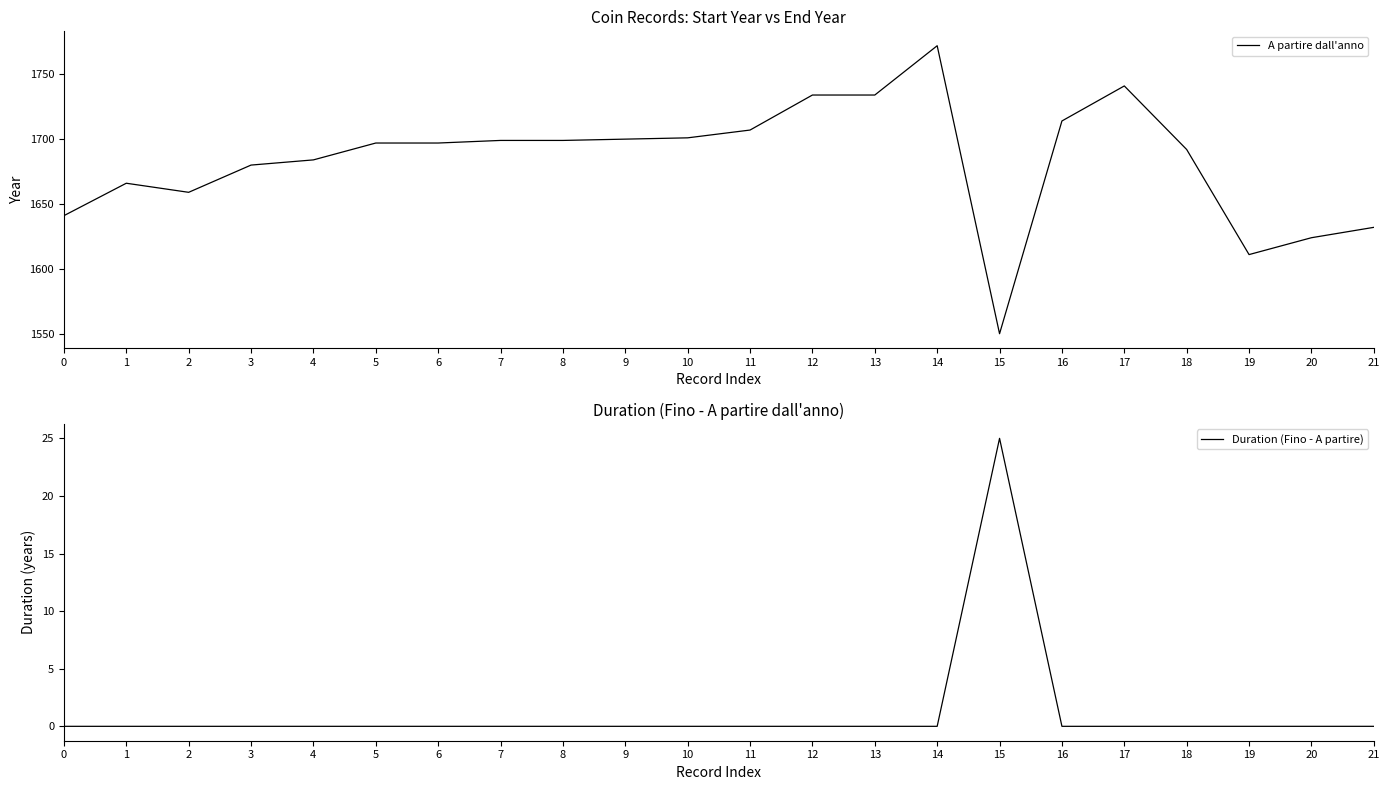

True or false: A partire dall'anno and Duration (Fino - A partire) cross at least once.

False